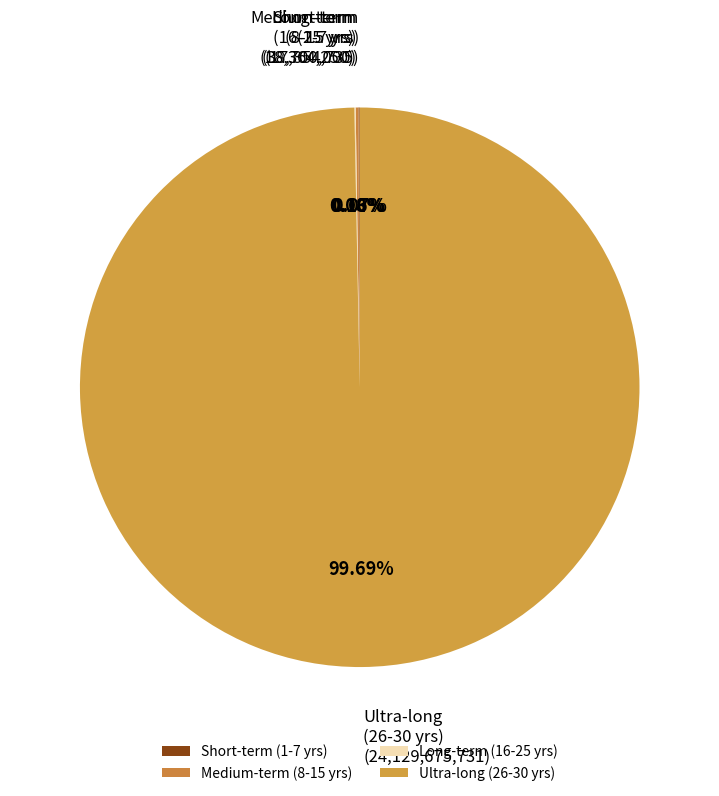

Which category accounts for the majority?

Ultra-long (26-30 yrs)